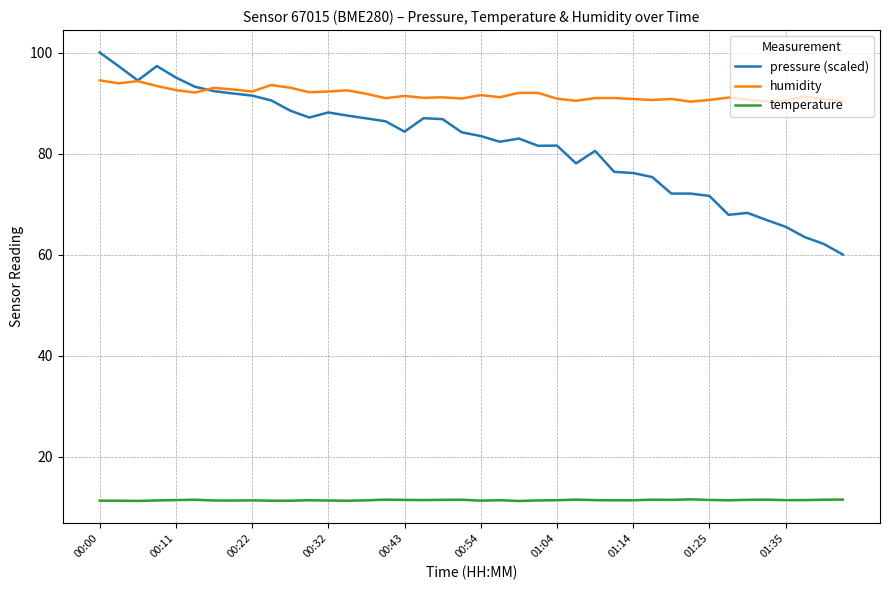

Which series has the widest spread of values?

pressure (scaled)